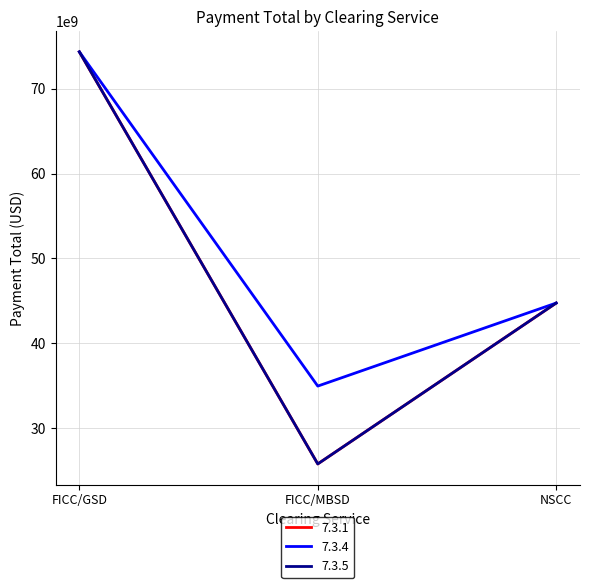

Does the chart display data point markers on the line(s)?

No